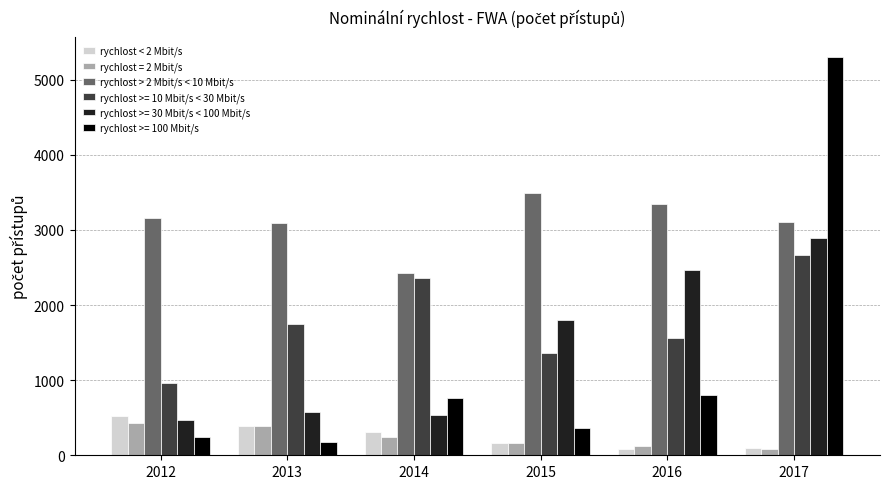

What is the spread (max minus min) of values at 2015?

3342